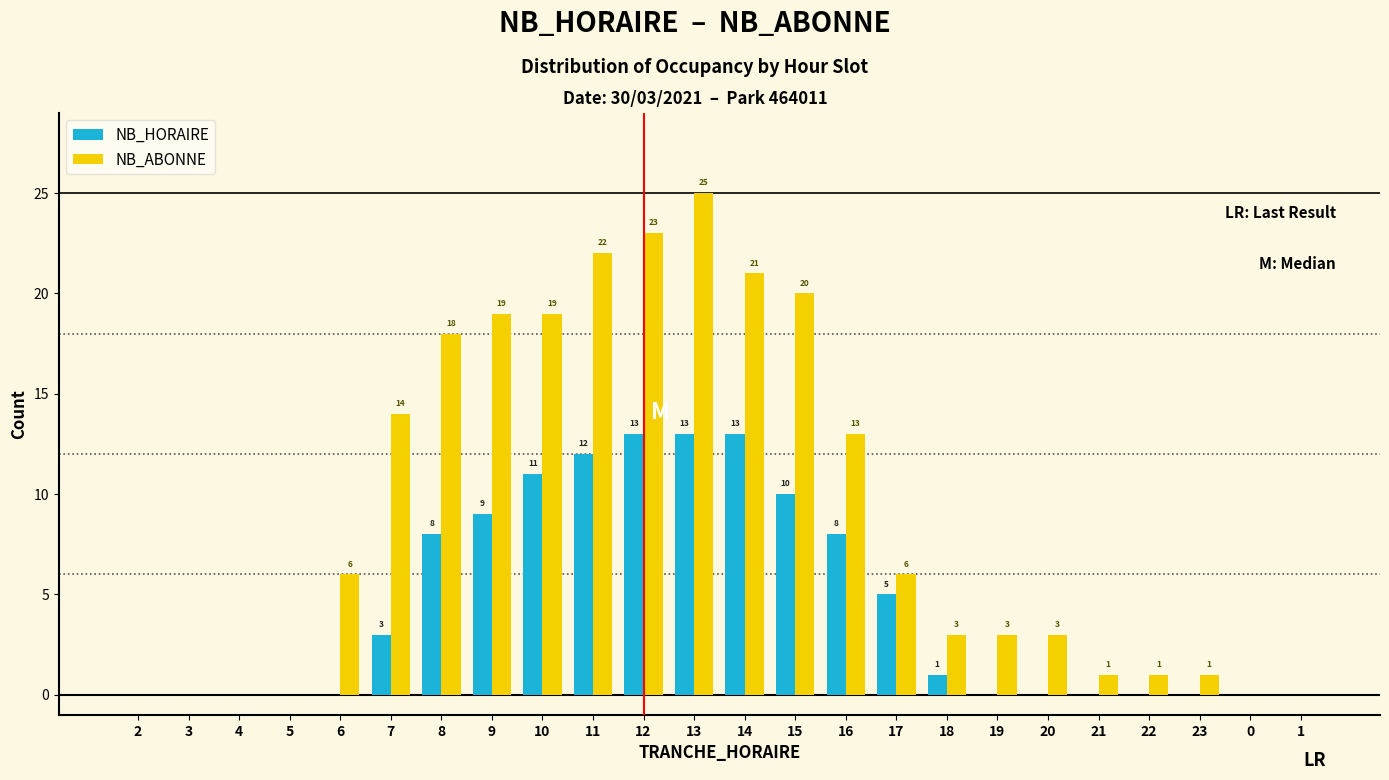

Reading left to right, extract all data points from this chart.

NB_HORAIRE: 2=0	3=0	4=0	5=0	6=0	7=3	8=8	9=9	10=11	11=12	12=13	13=13	14=13	15=10	16=8	17=5	18=1	19=0	20=0	21=0	22=0	23=0	0=0	1=0
NB_ABONNE: 2=0	3=0	4=0	5=0	6=6	7=14	8=18	9=19	10=19	11=22	12=23	13=25	14=21	15=20	16=13	17=6	18=3	19=3	20=3	21=1	22=1	23=1	0=0	1=0